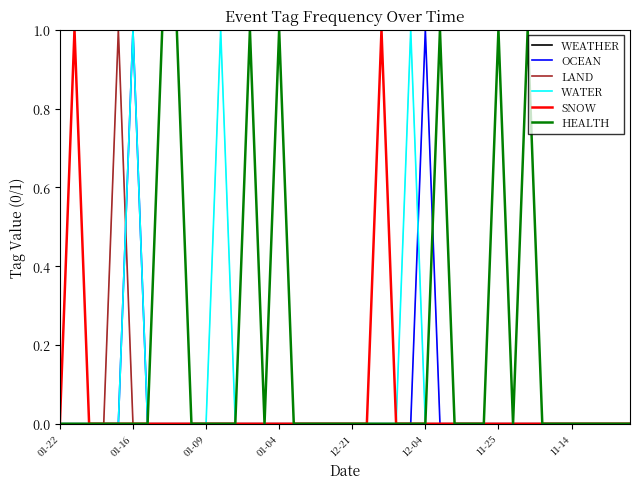

Which series has the largest total across all categories?

WEATHER